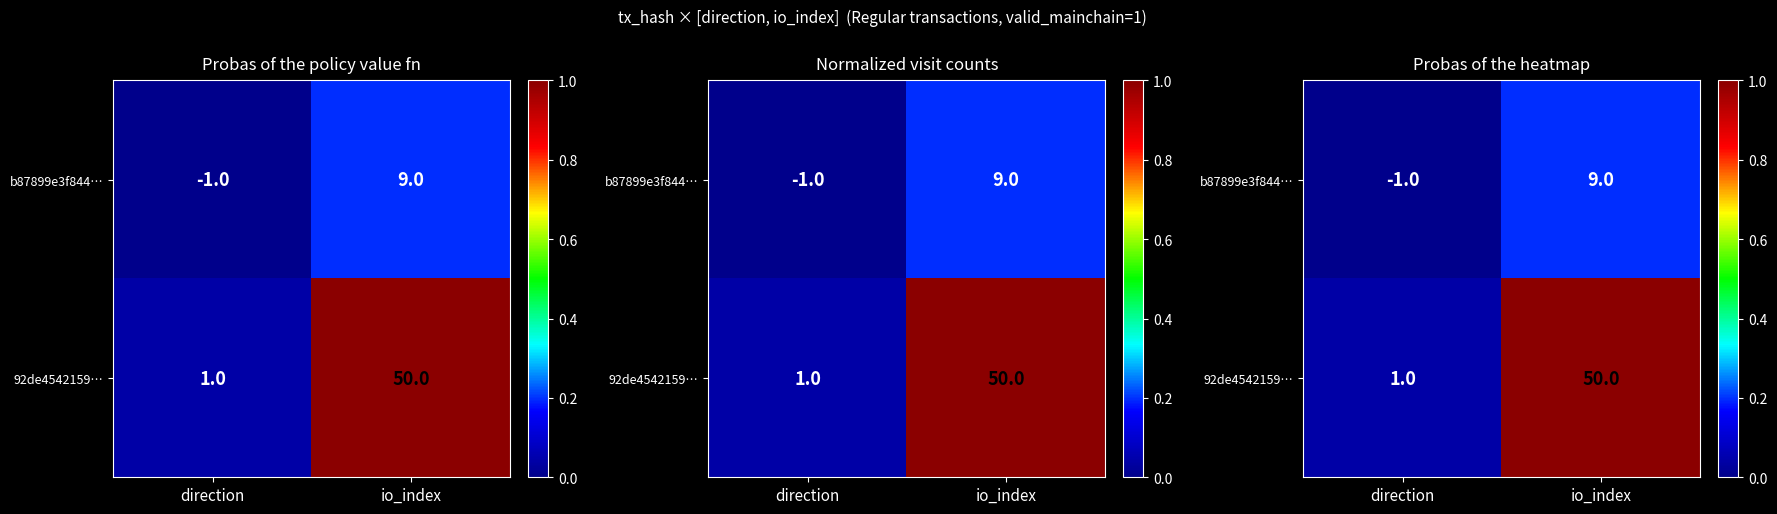

At which category is the sum across all series the highest?

io_index